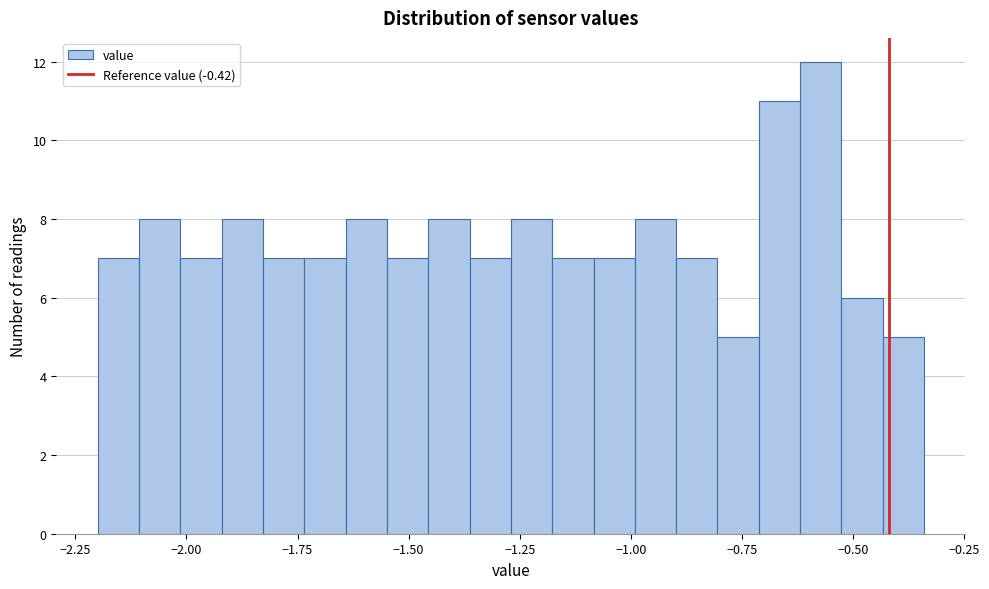

Around what value on the x-axis is the tallest bar? Give the approximate position of its centre, as read against the axis.

-0.55